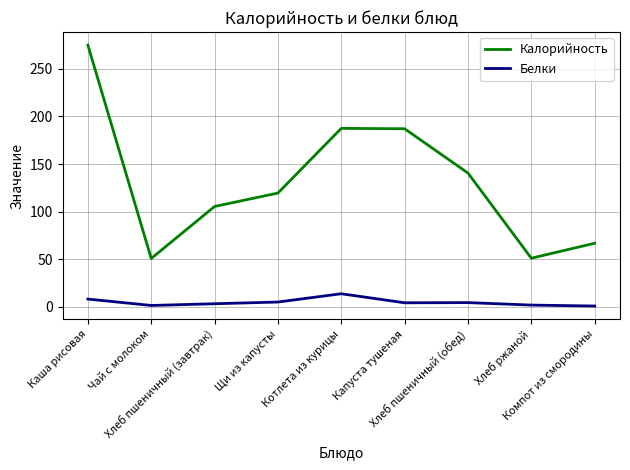

The Белки series shows 1.0 at Компот из смородины. True or false?

True